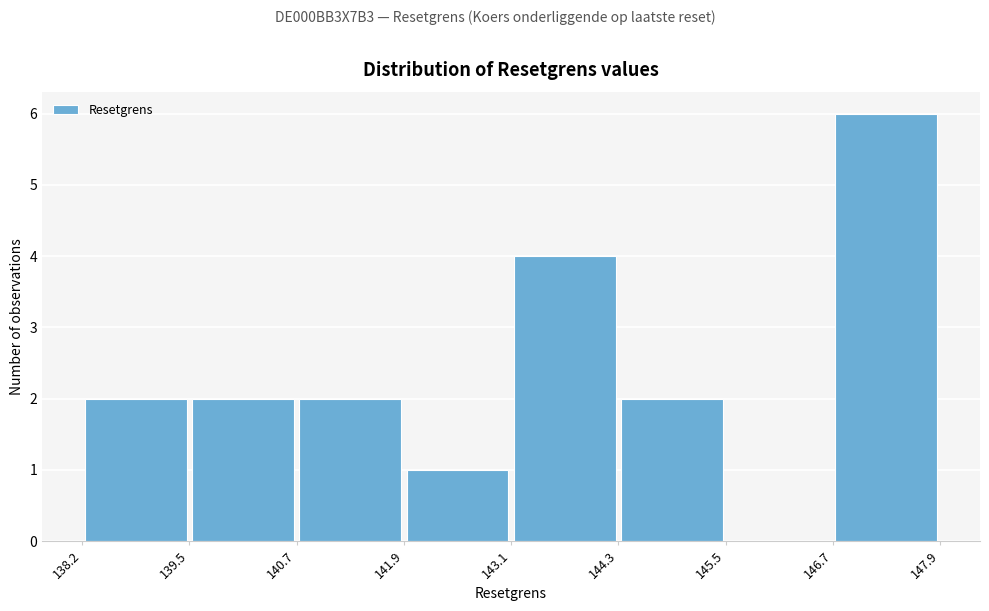

Over which range of the x-axis is the bar tallest?

146.7 to 147.9